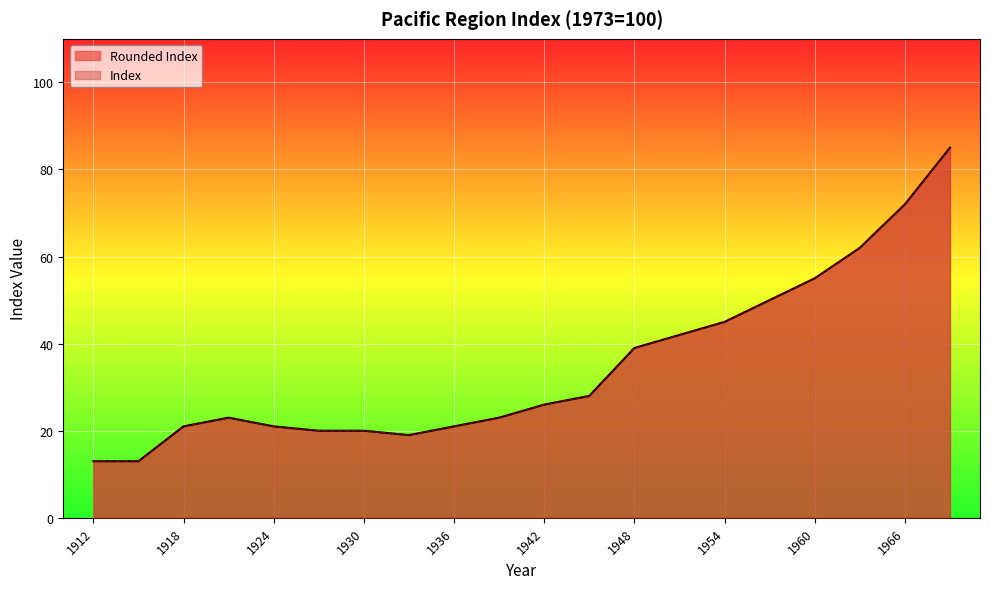

The Rounded Index series shows 13 at 1912. True or false?

True